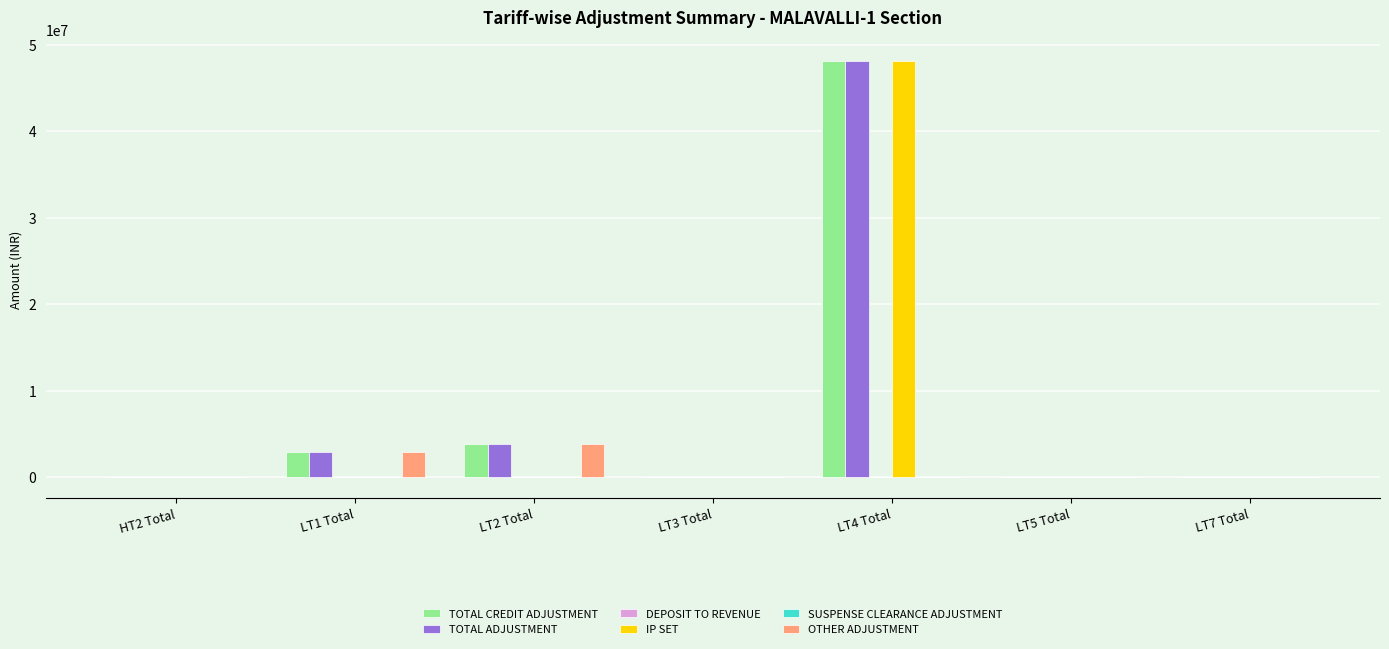

The value of OTHER ADJUSTMENT at LT5 Total is -1792616.6. True or false?

False